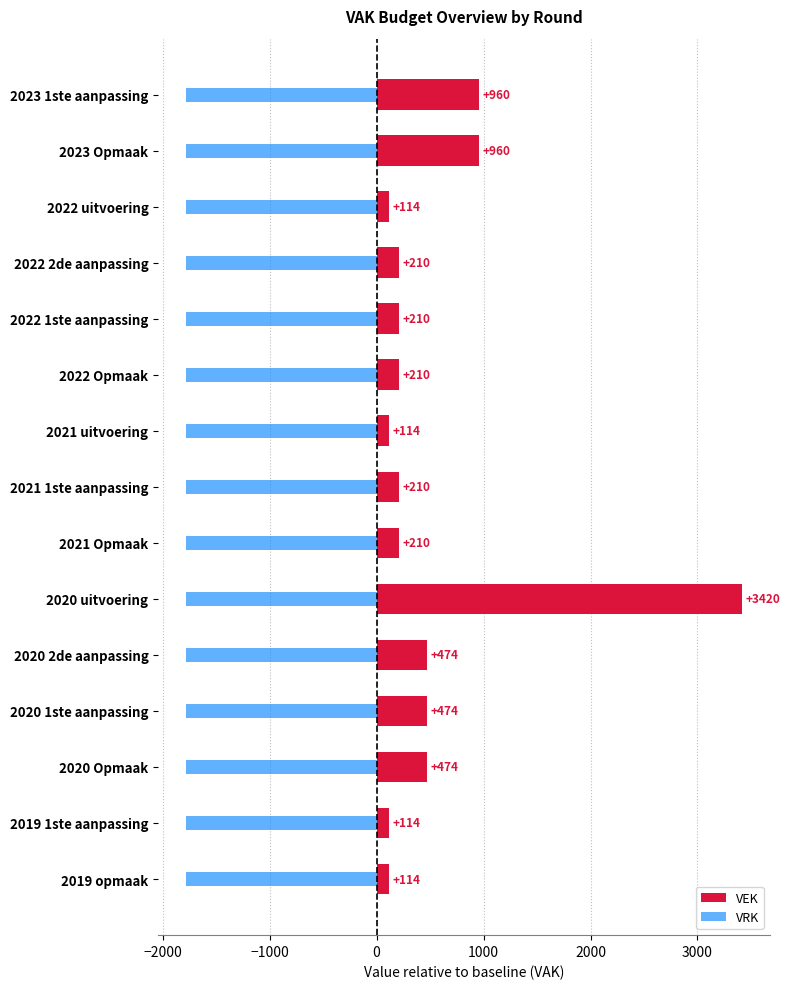

What is the spread (max minus min) of values at 0?

209.8